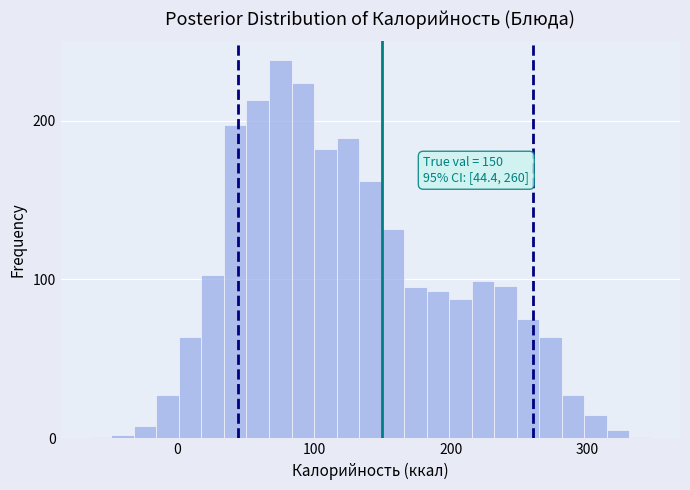

Read against the x-axis, roughly where is the centre of the tallest bar?

80